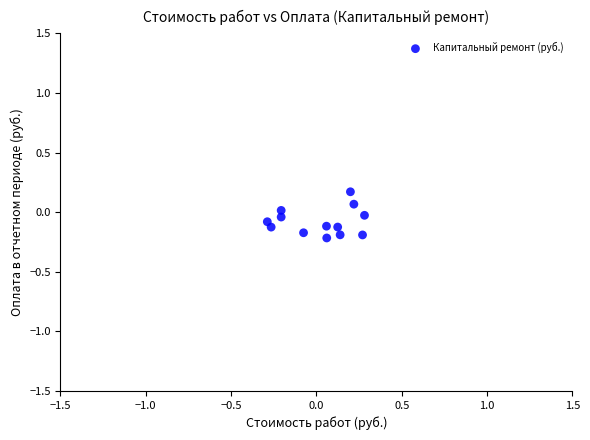

What is the range of X values (max minus min)?

0.6